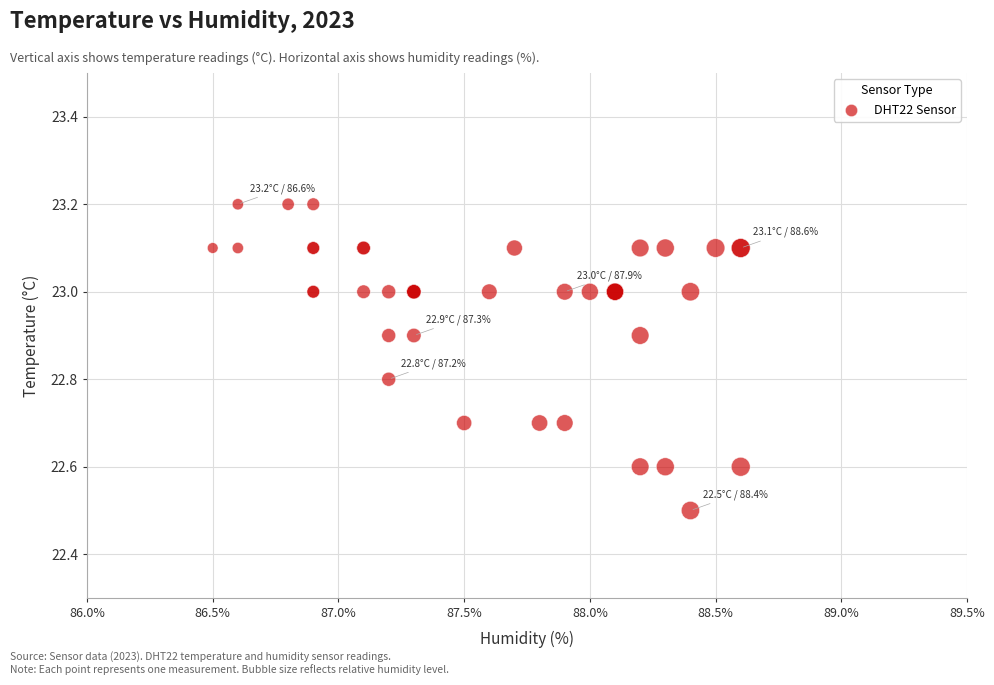

What Y value in the scatter plot is closest to 22?

22.5